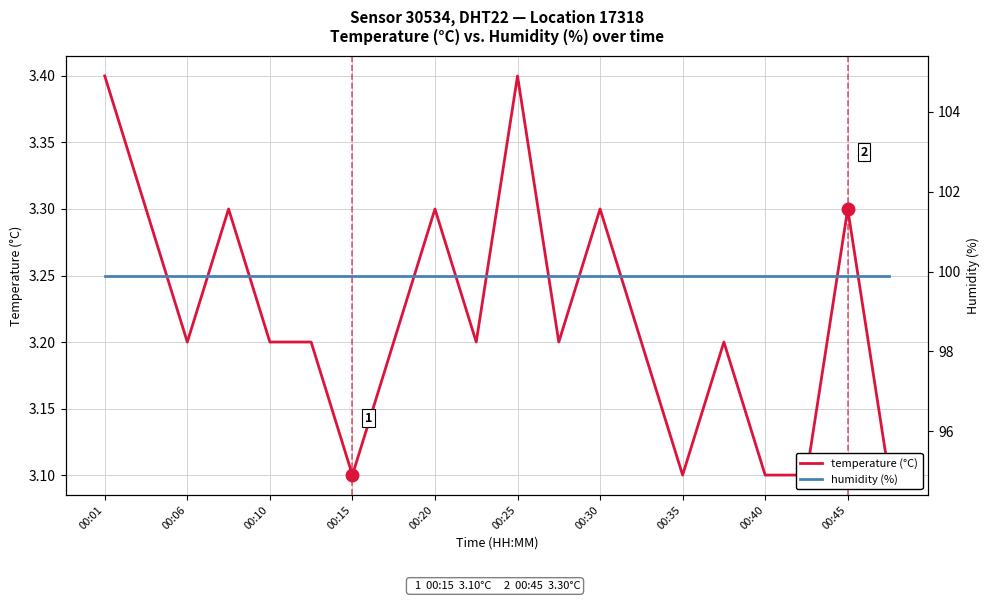

What position from the right is 00:06?

19